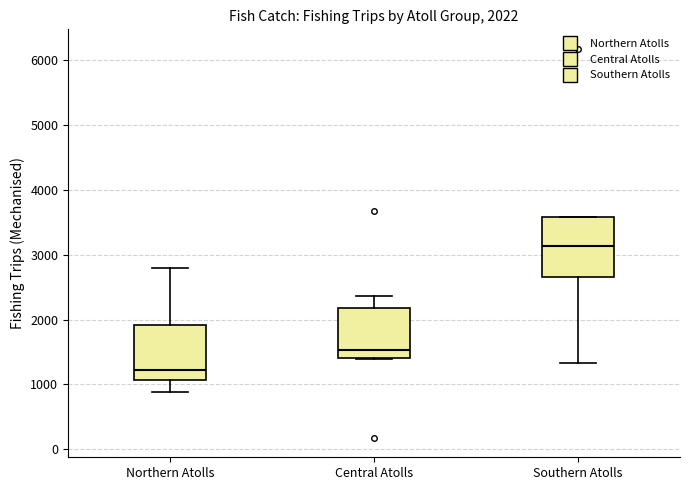

Which box's median line is the highest?

Southern Atolls